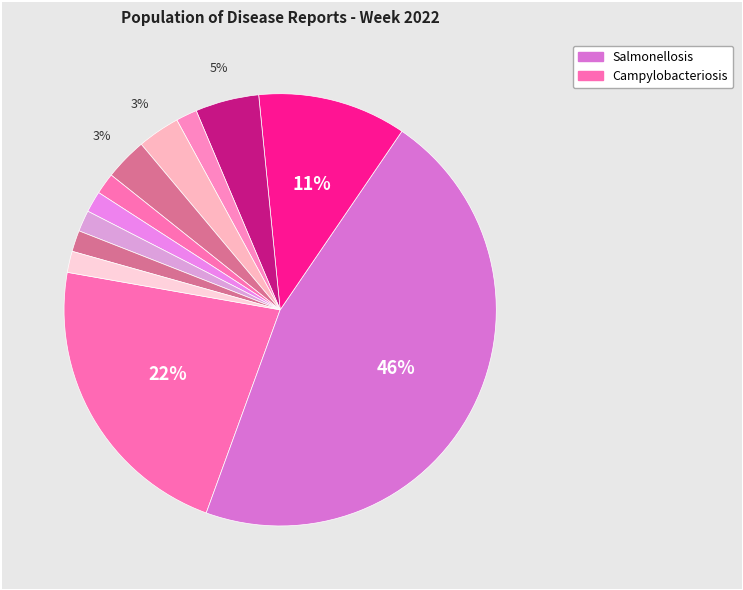

Which category has the biggest portion of the pie?

Salmonellosis